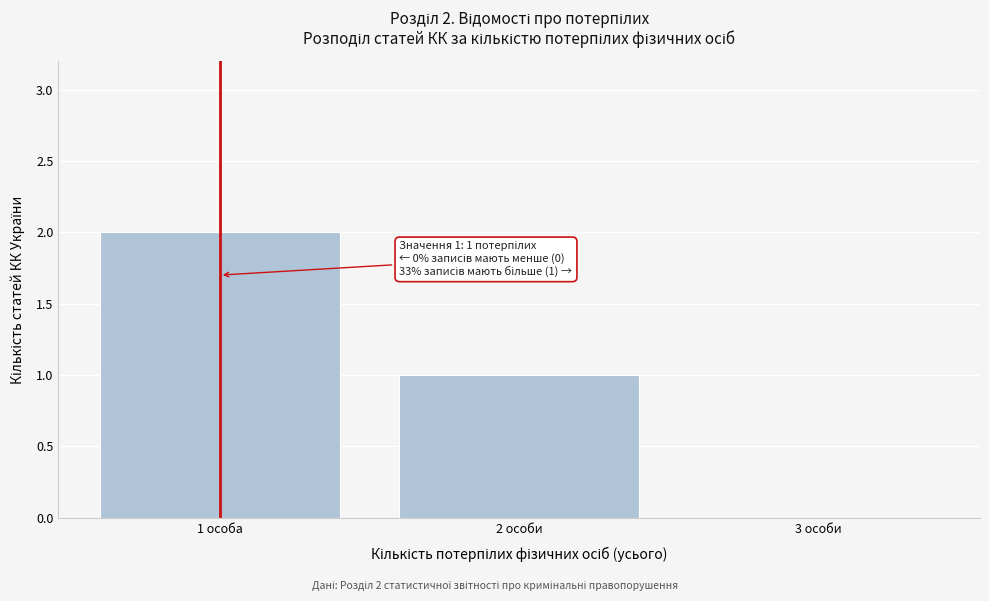

At which category does the chart reach its peak across all series?

1 особа